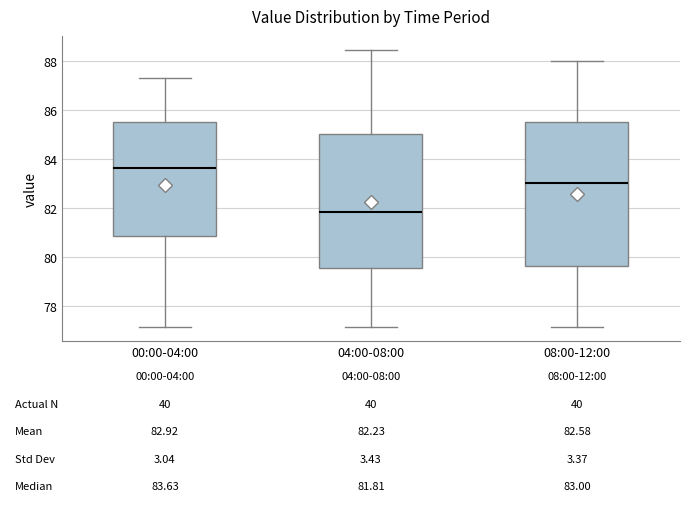

Which box is the tallest, from its lower edge to its upper edge?

08:00-12:00